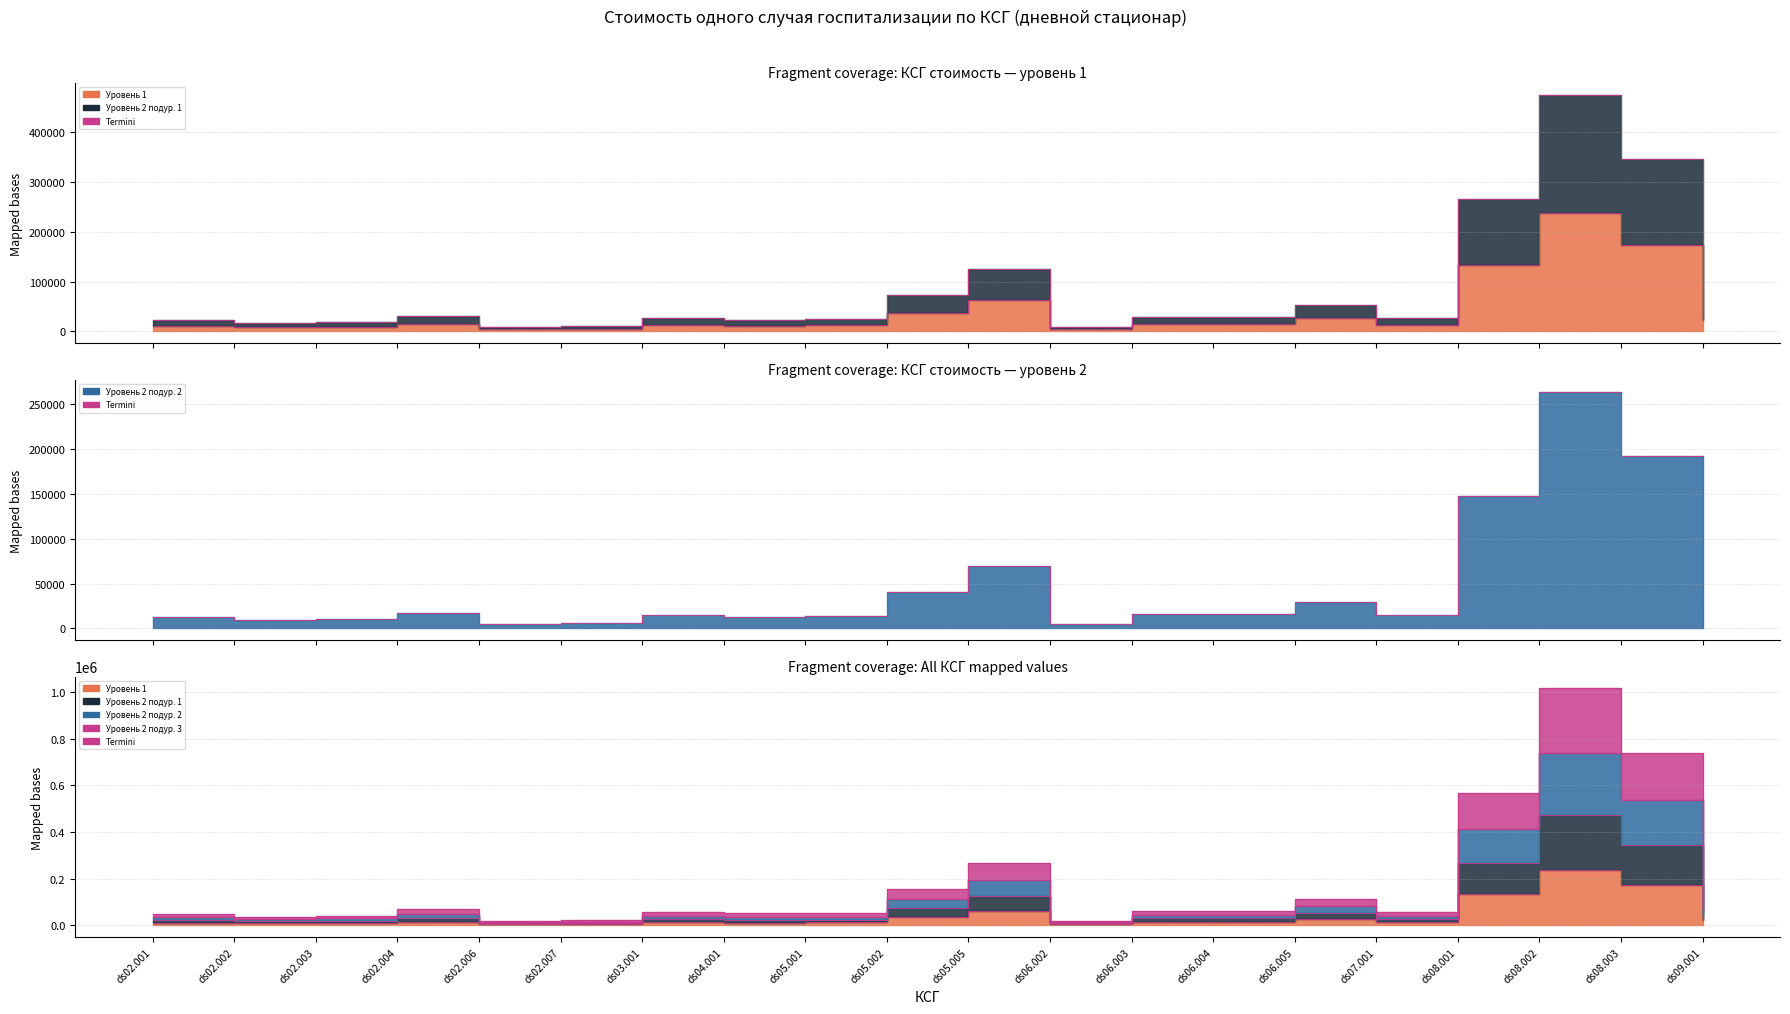

Which category has the highest value across all series?

ds08.002